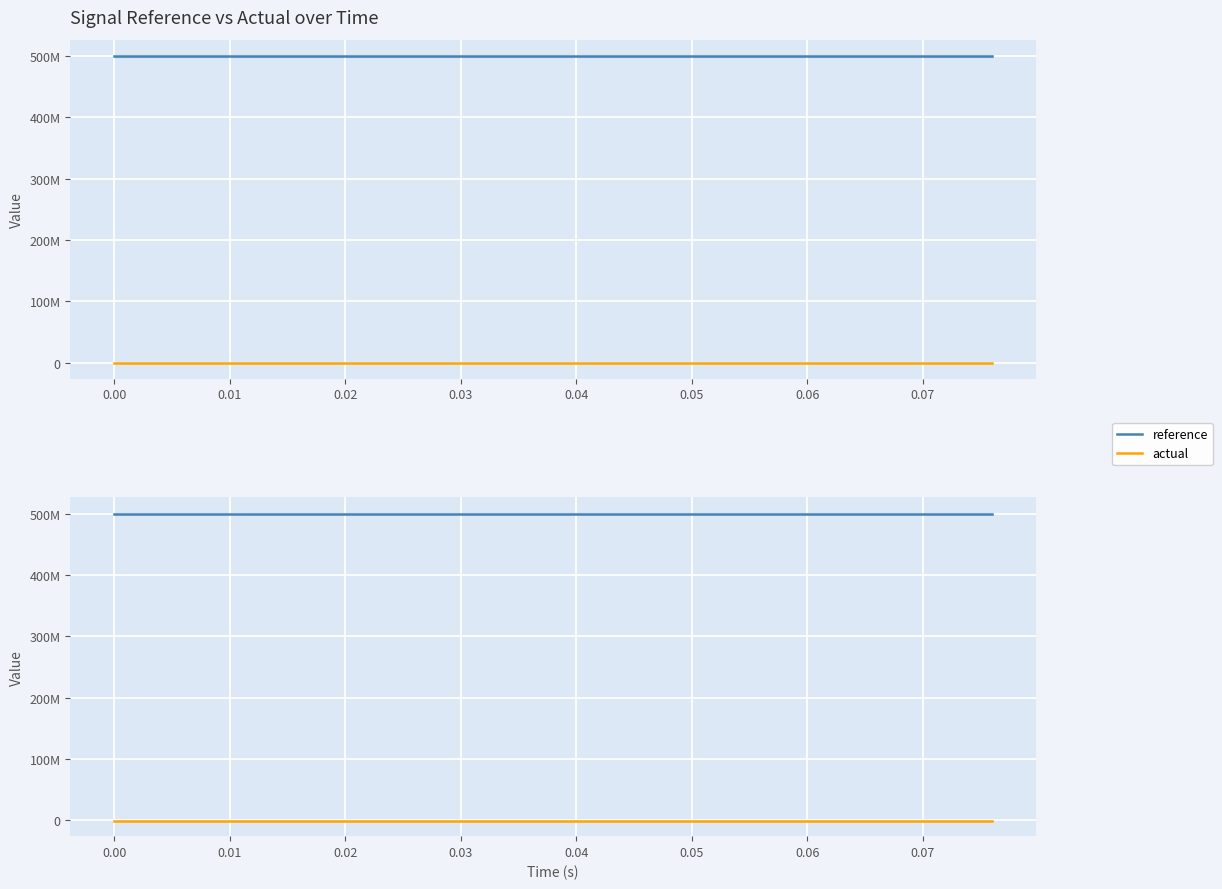

The actual series shows -218990.0 at 0.02. True or false?

False